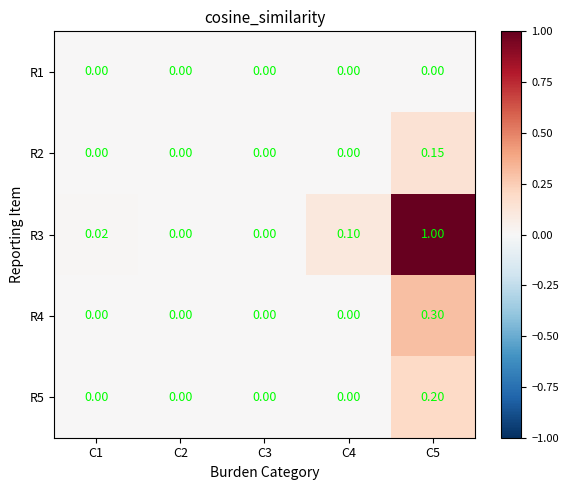

What is the greatest value displayed?

1.0